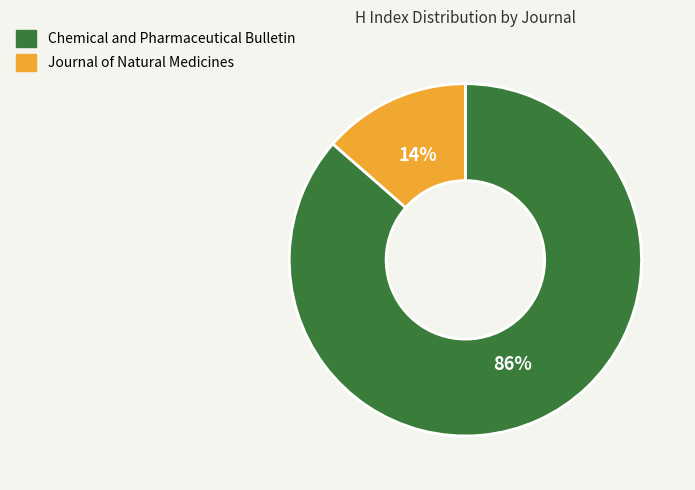

Between Chemical and Pharmaceutical Bulletin and Journal of Natural Medicines, which is larger?

Chemical and Pharmaceutical Bulletin